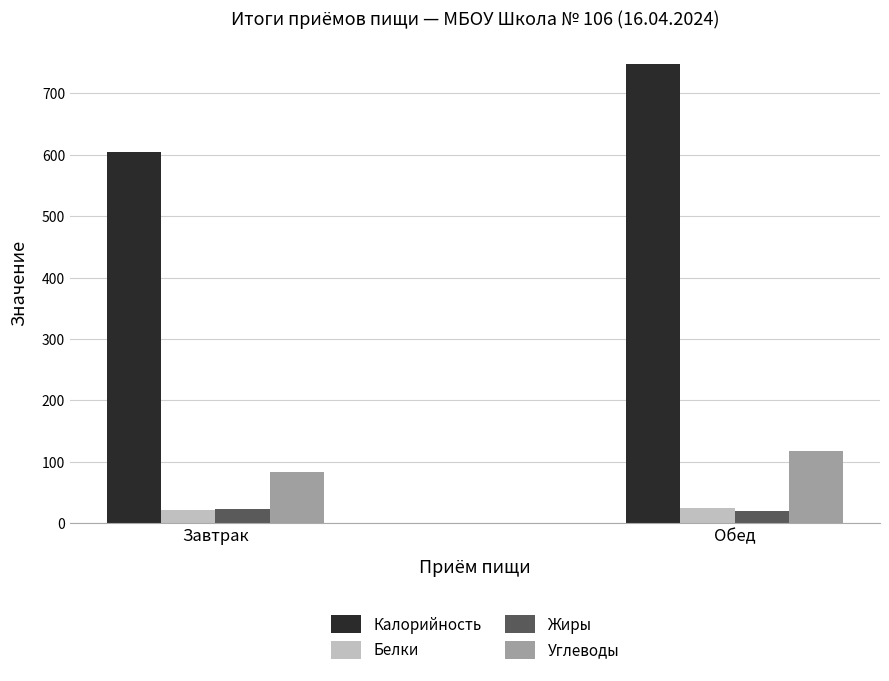

List the labels in order of Калорийность value, smallest first.

Завтрак, Обед